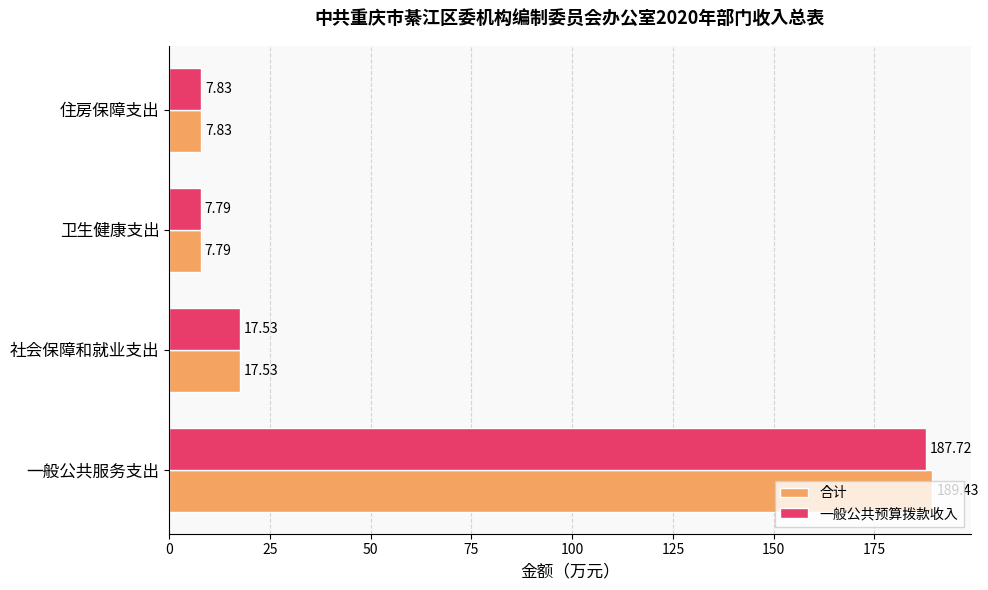

At which label does 合计 reach its minimum?

卫生健康支出